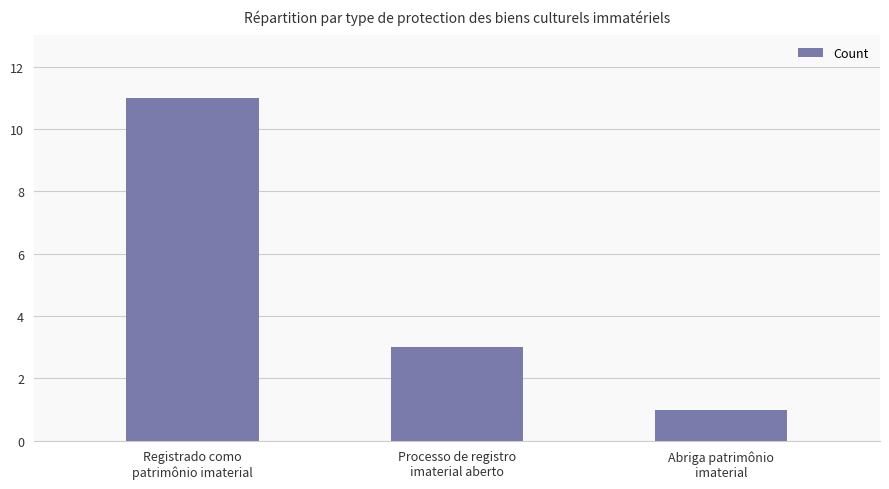

Where does the data first go above 3?

Registrado como
patrimônio imaterial